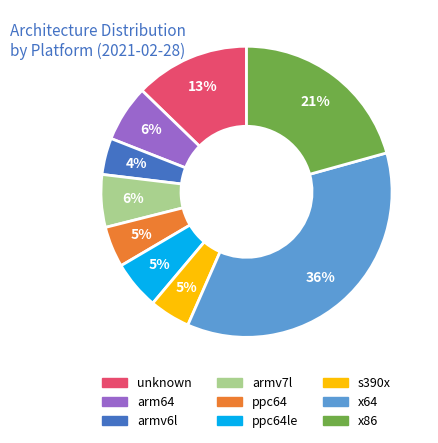

Is the sum of ppc64 and unknown greater than half?

No